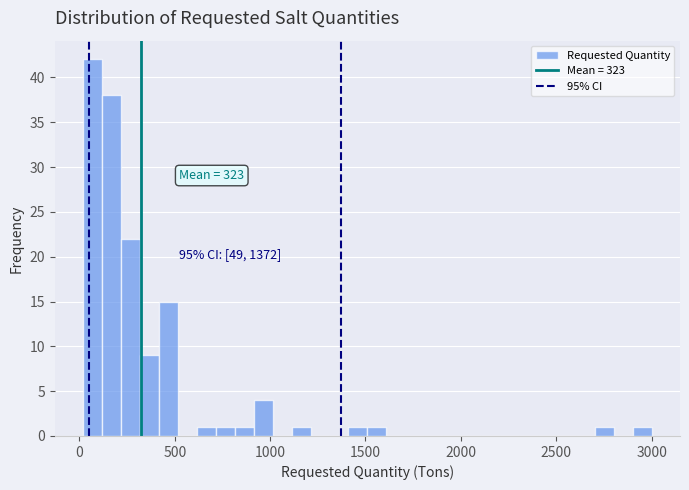

Read against the x-axis, roughly where is the centre of the tallest bar?

50